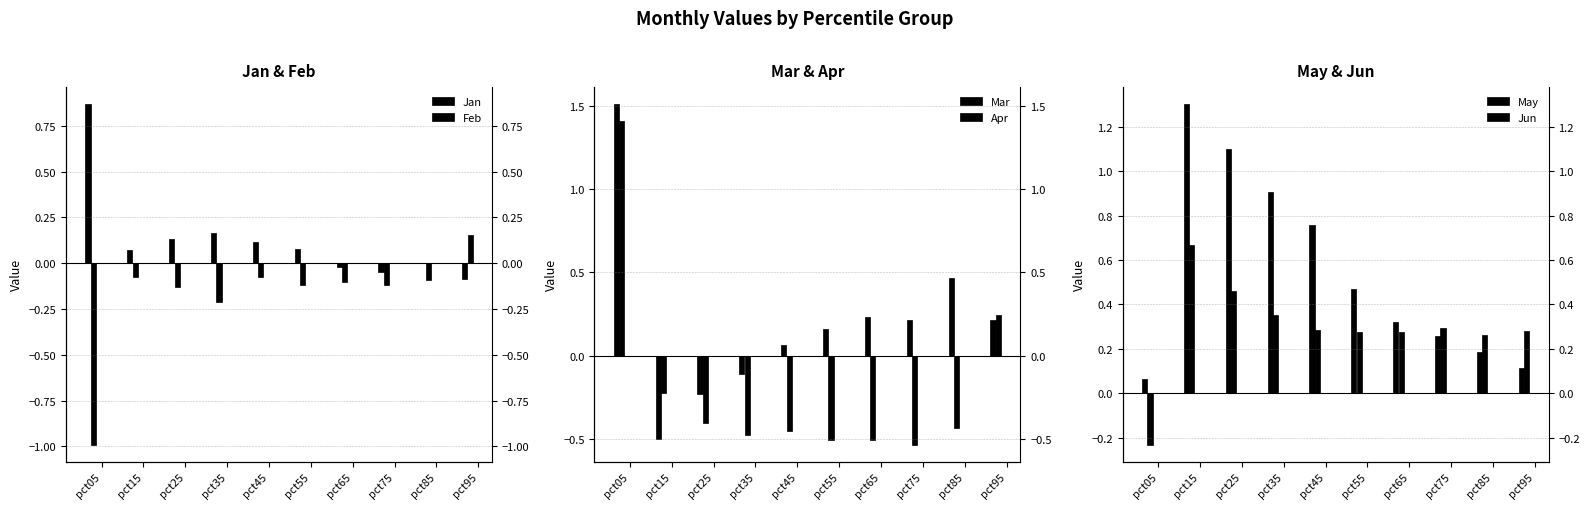

Between pct85 and pct05, which is larger?

pct05